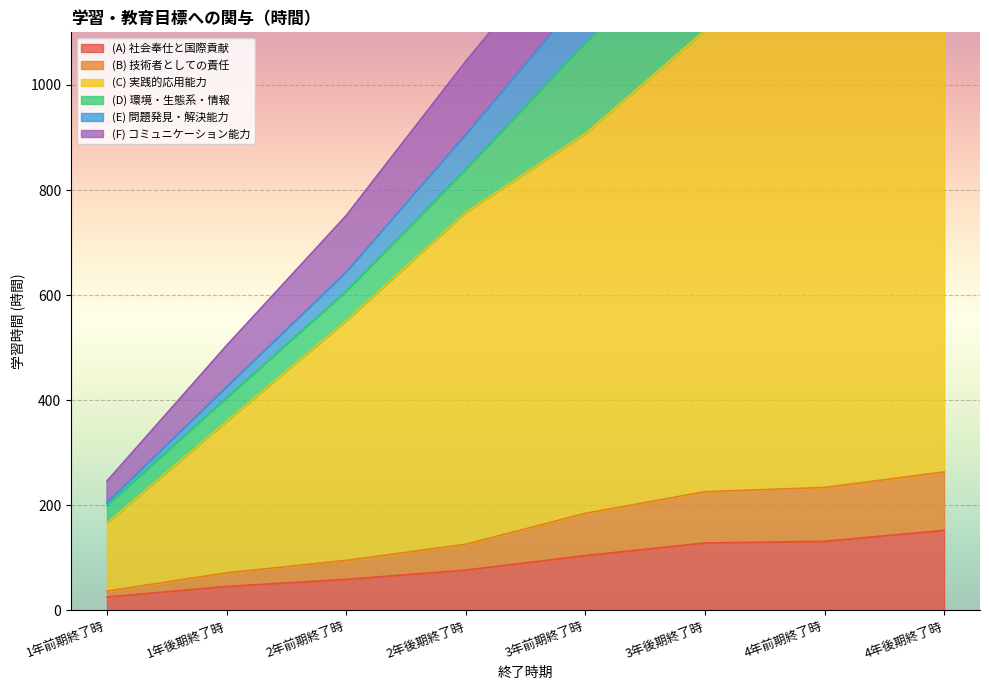

What is the average value of the (C) 実践的応用能力 series?

777.9